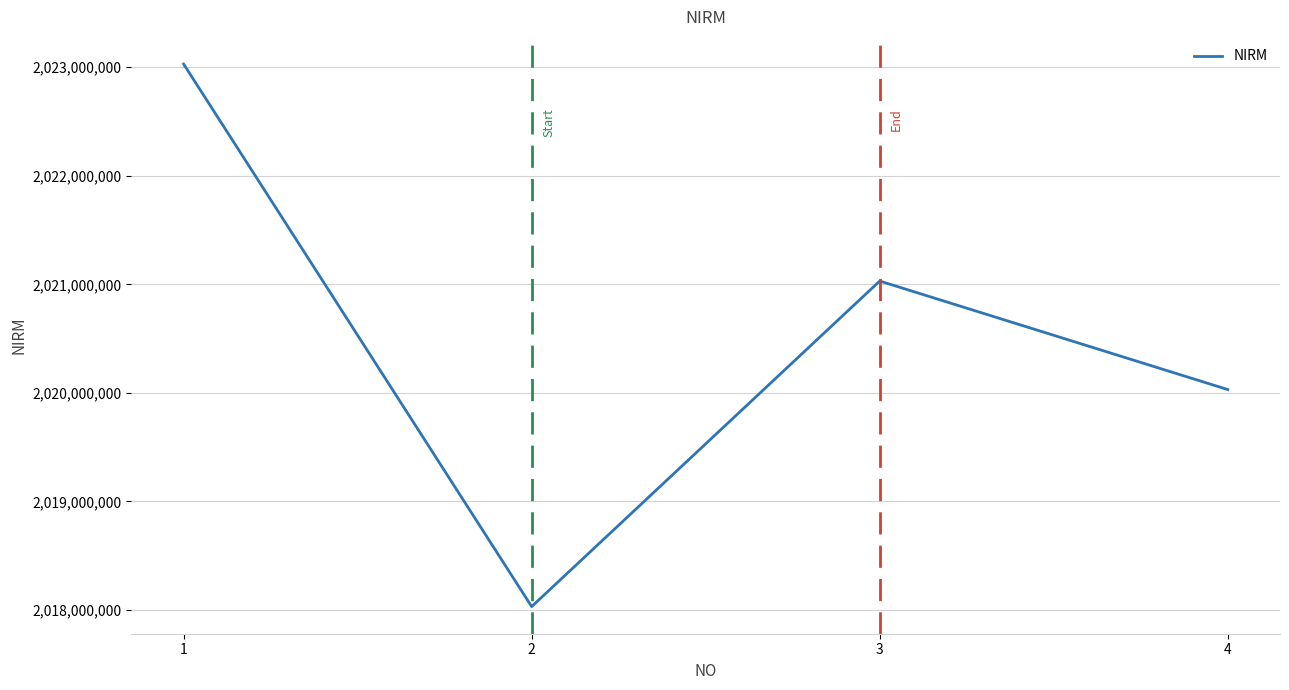

What is the sum of all values?

8082120193